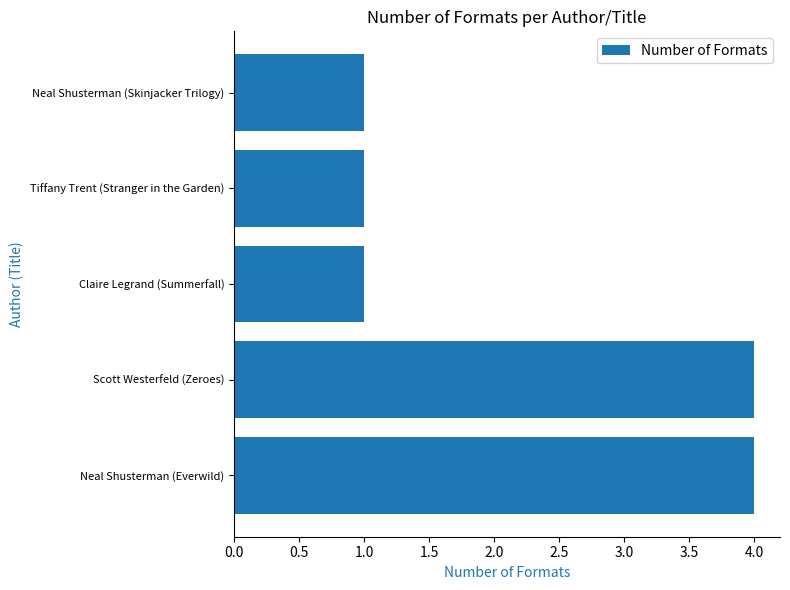

What is the change in value from Scott Westerfeld (Zeroes) to Neal Shusterman (Skinjacker Trilogy)?

-3